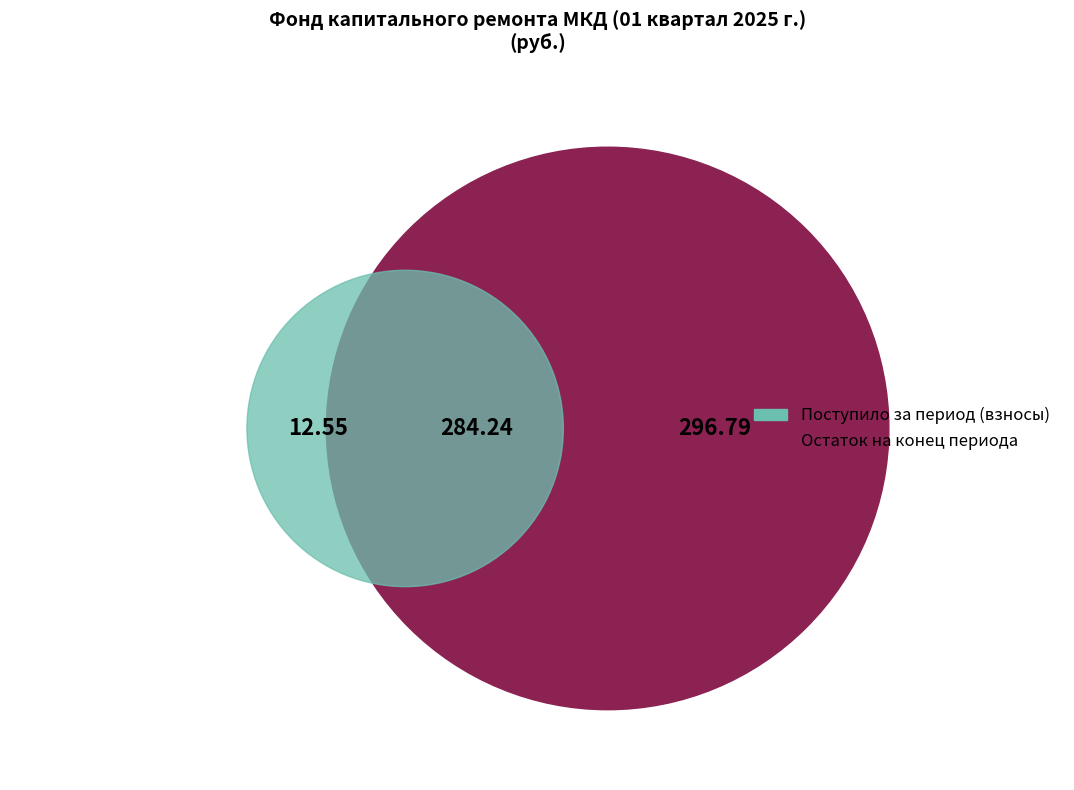

Is it true that Остаток на конец is 50% of the pie?

True